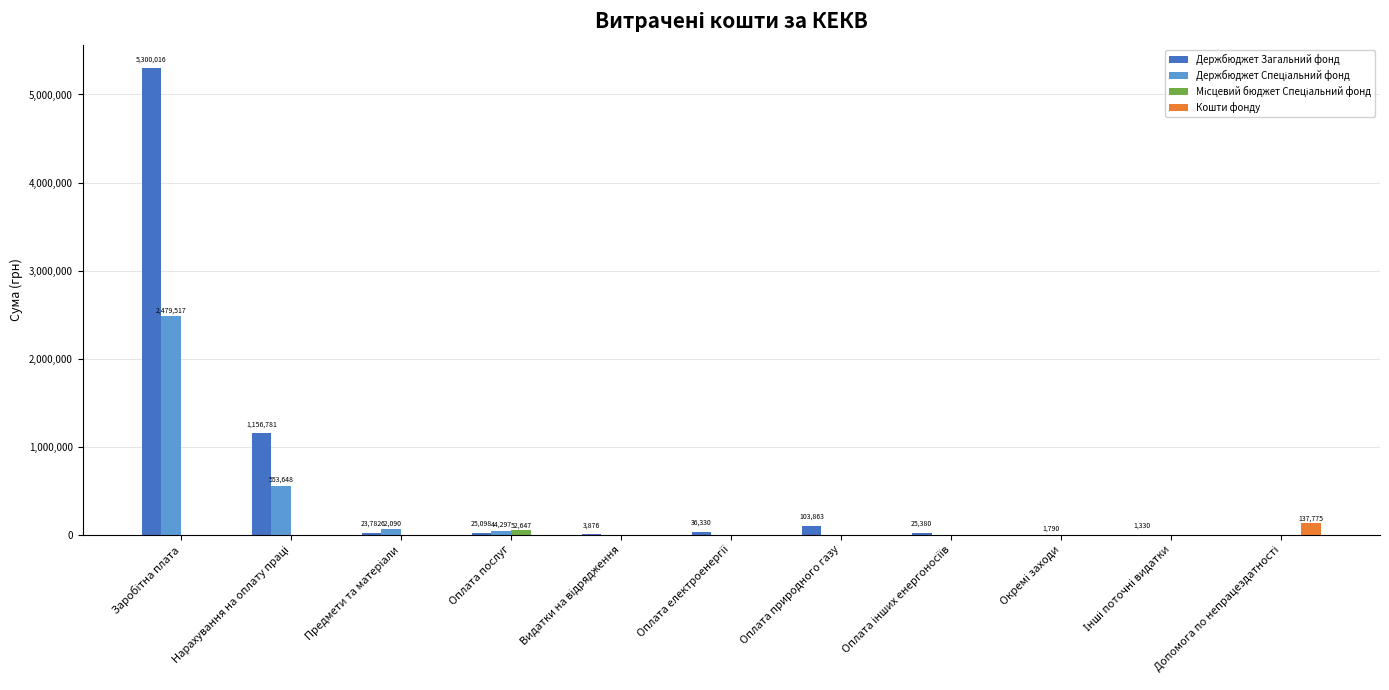

Are the bars horizontal?

No